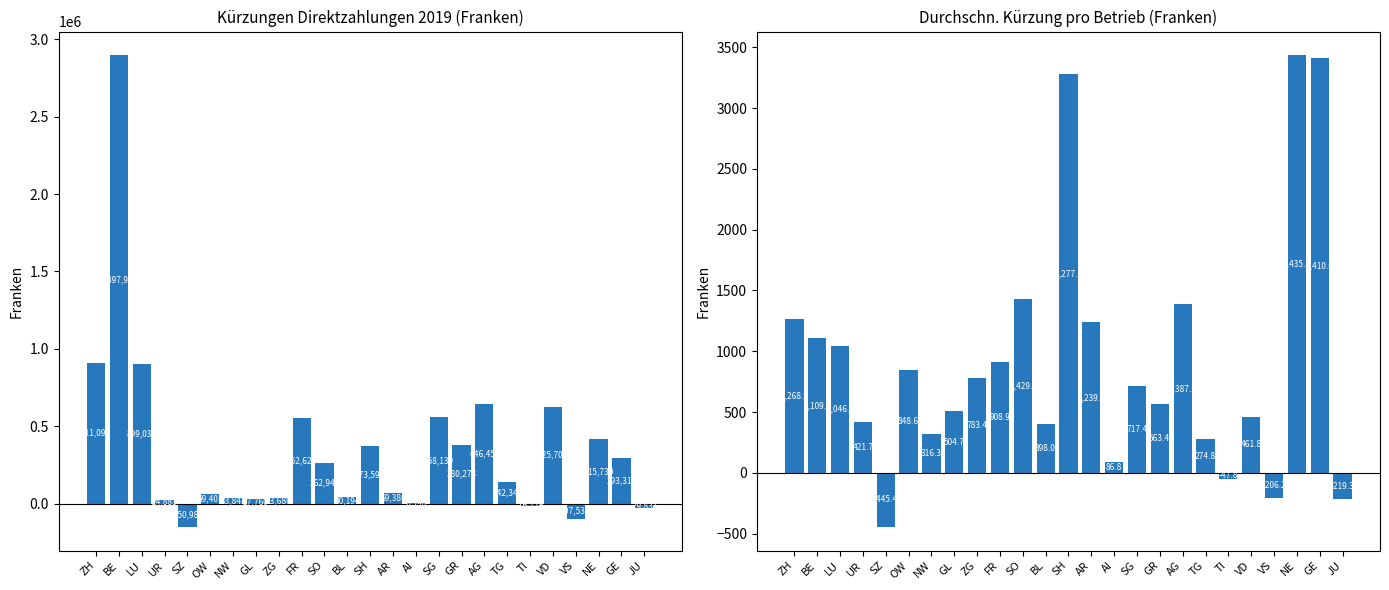

What is the maximum value for Durchschn. Kürzung pro Betrieb (Franken)?

3435.8